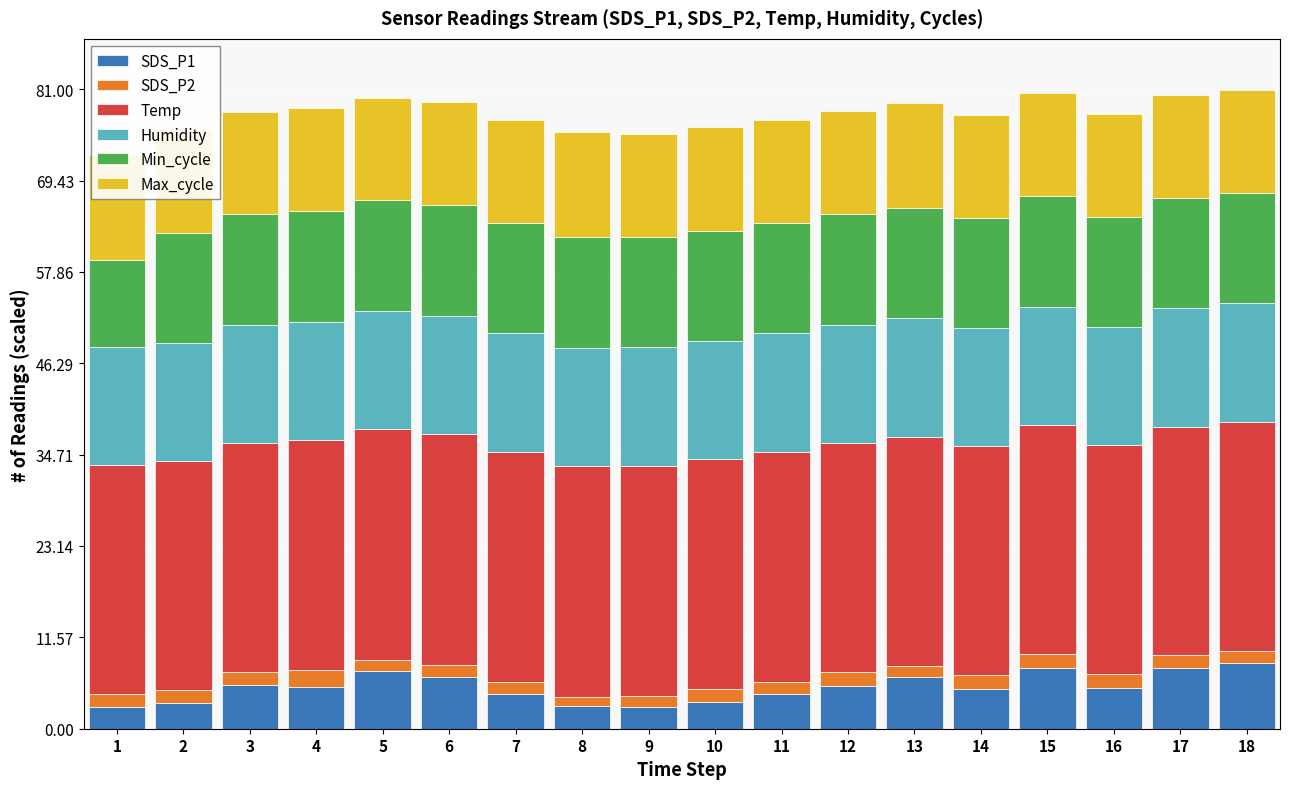

The SDS_P1 series shows 5.0 at 14. True or false?

True